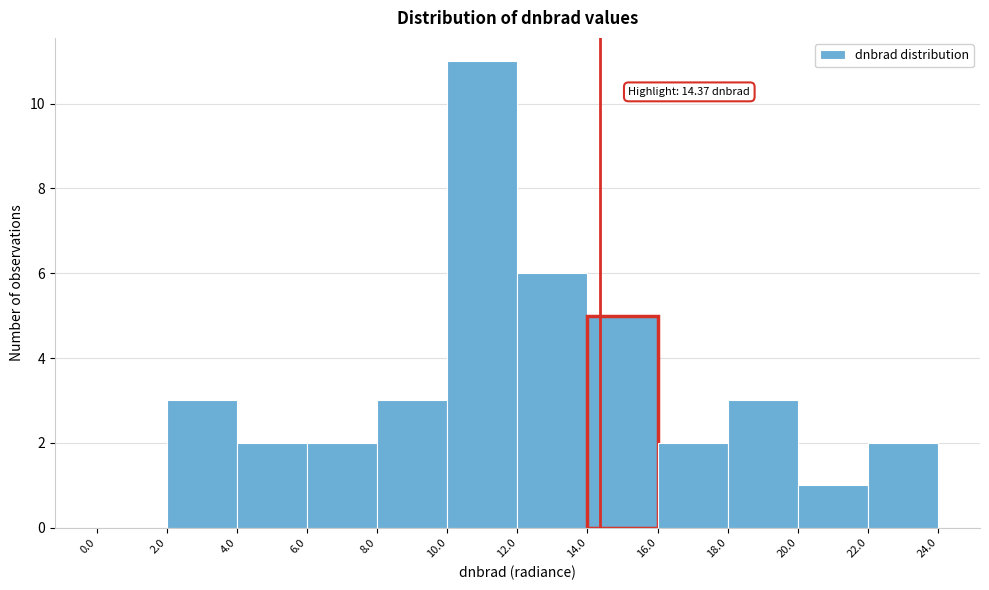

Which range on the x-axis has the tallest bar?

10.0 to 12.0